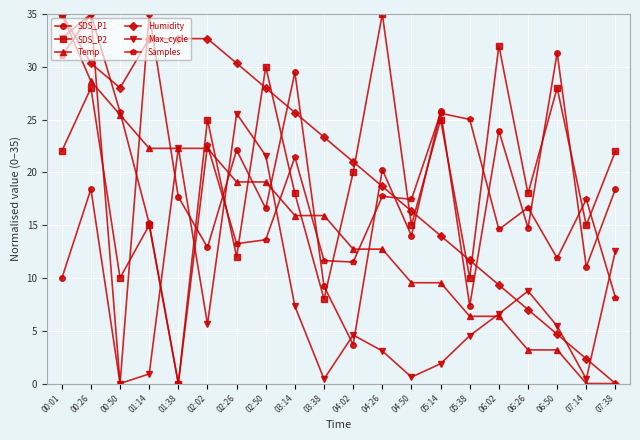

Where do Max_cycle and Humidity first cross each other?

00:01 and 00:26